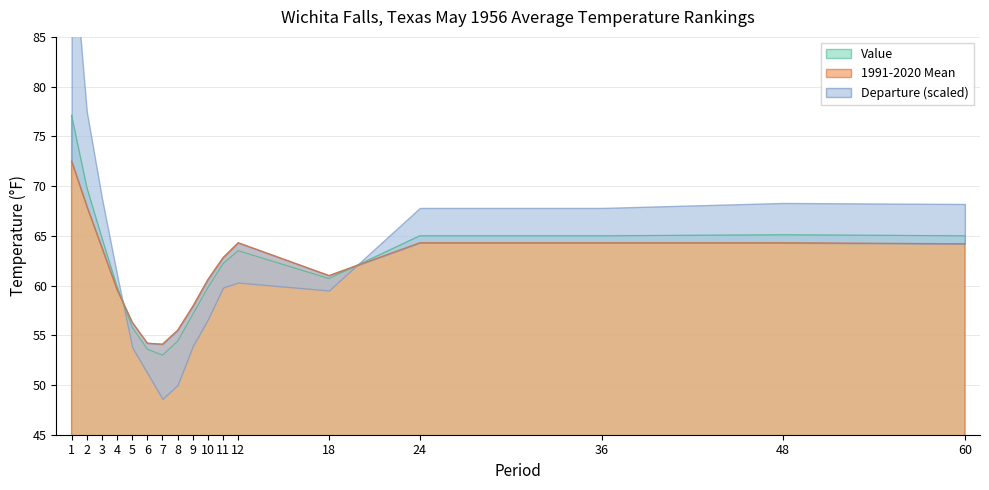

Where does the 1991-2020 Mean series first go above 62?

1